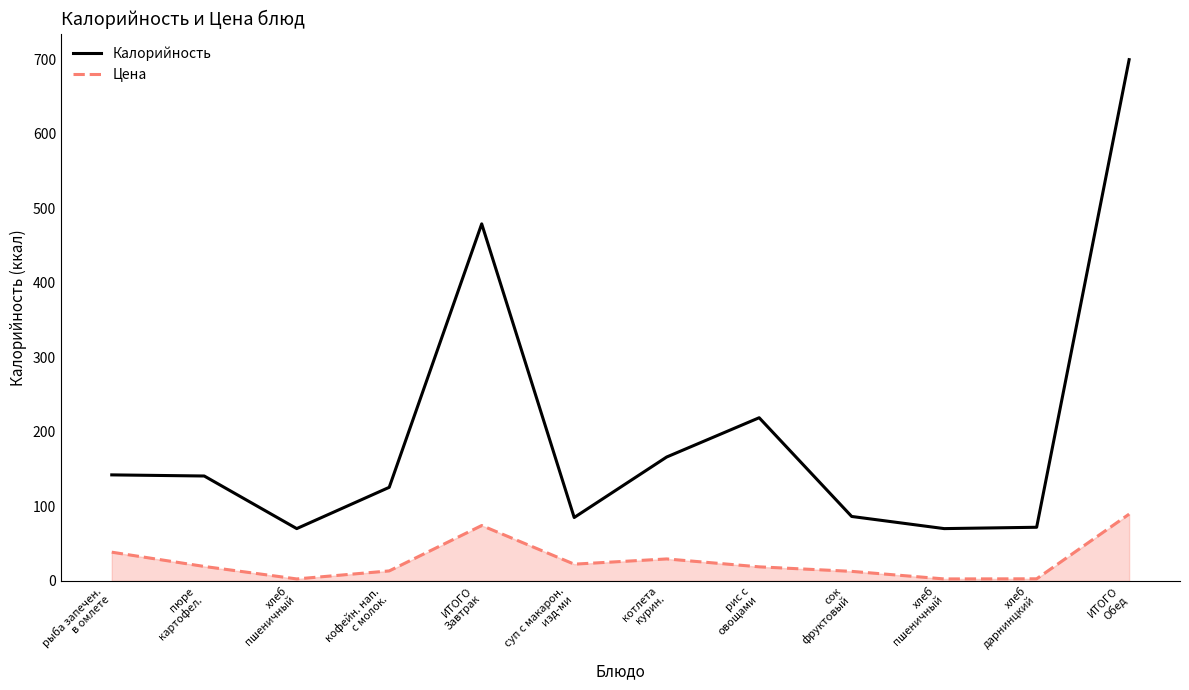

Reading right to left, what are all the values shown in this chart?

Калорийность: ИТОГО
Обед=699.7	хлеб
дарнинцкий=72.1	хлеб
пшеничный=70.3	сок
фруктовый=86.6	рис с
овощами=219.1	котлета
курин.=166.4	суп с макарон.
изд-ми=85.2	ИТОГО
Завтрак=479.3	кофейн. нап.
с молок.=125.7	хлеб
пшеничный=70.3	пюре
картофел.=140.9	рыба запечен.
в омлете=142.4
Цена: ИТОГО
Обед=89.8	хлеб
дарнинцкий=2.9	хлеб
пшеничный=2.8	сок
фруктовый=12.9	рис с
овощами=19.0	котлета
курин.=29.6	суп с макарон.
изд-ми=22.6	ИТОГО
Завтрак=74.4	кофейн. нап.
с молок.=13.5	хлеб
пшеничный=2.8	пюре
картофел.=19.5	рыба запечен.
в омлете=38.7